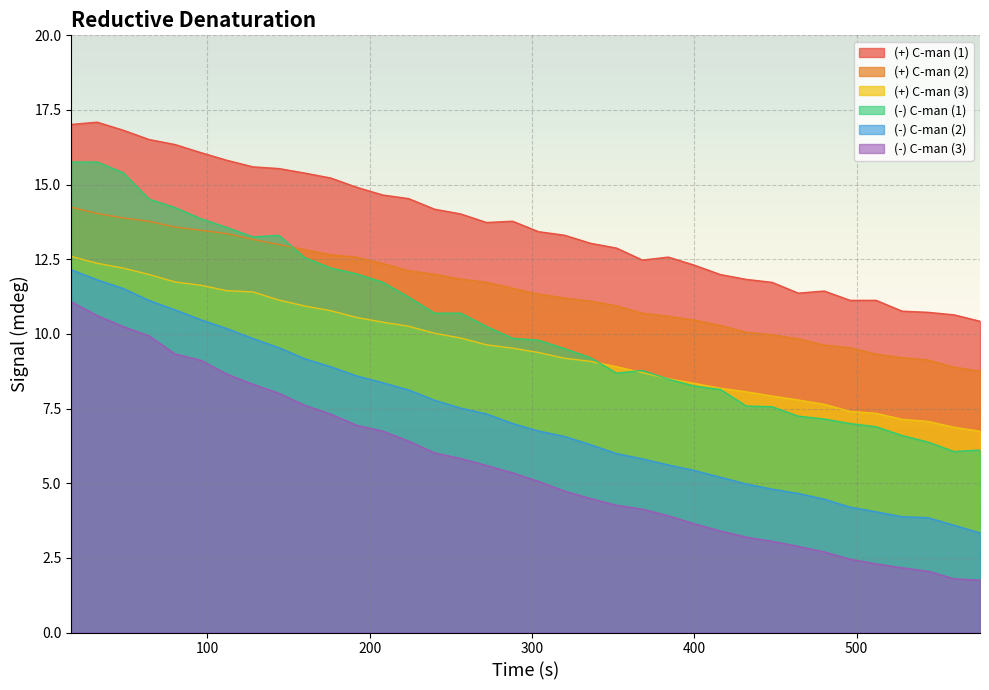

How many lines are shown in the chart?

6